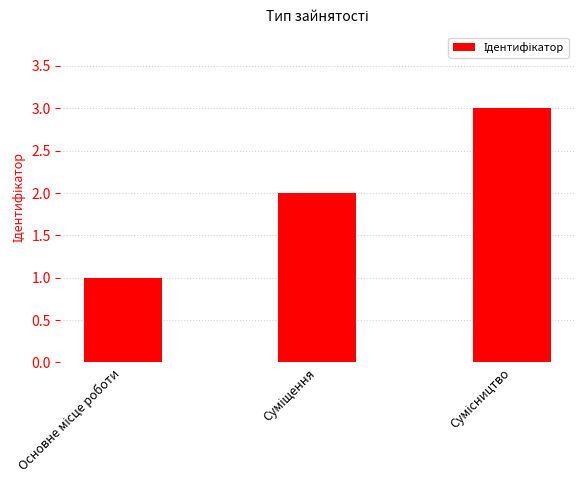

What is the maximum value shown in the chart?

3